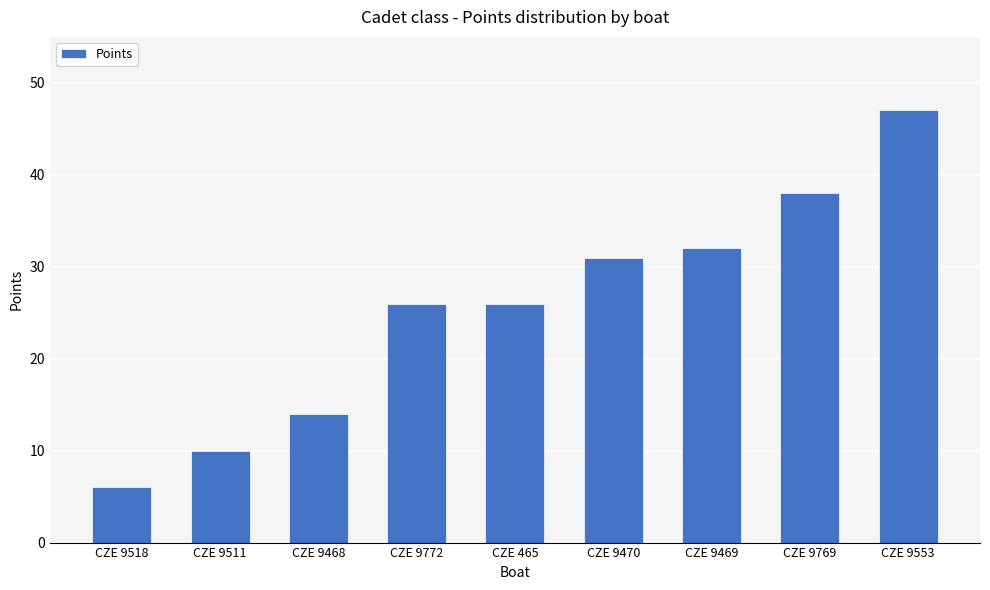

What is the value of the 9th bar from the left?

47